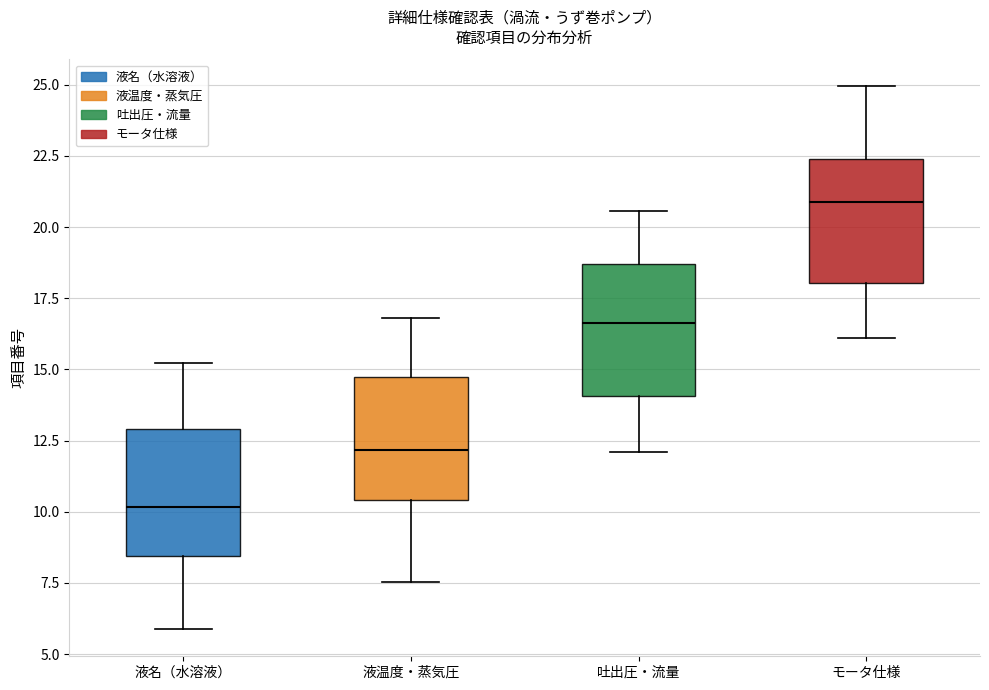

Where is the upper edge of the box for 液名（水溶液） on the y-axis? The values are not printed on the chart, so give them approximately, as read against the axis.

13.0